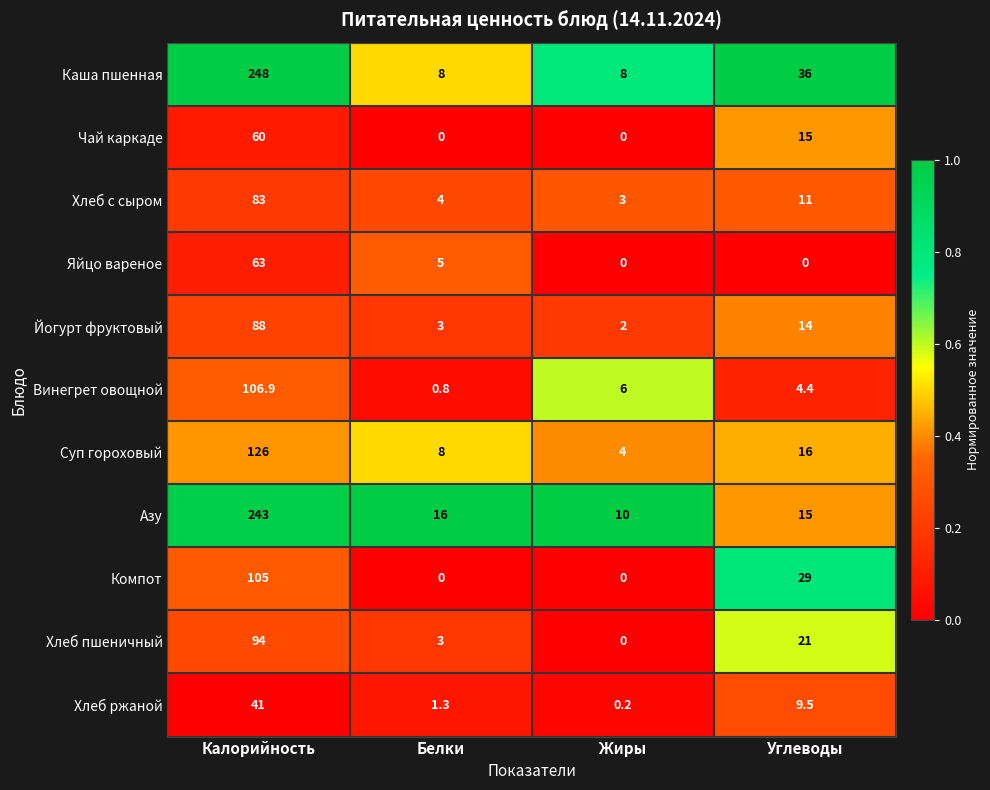

At which category is the sum across all series the highest?

Калорийность